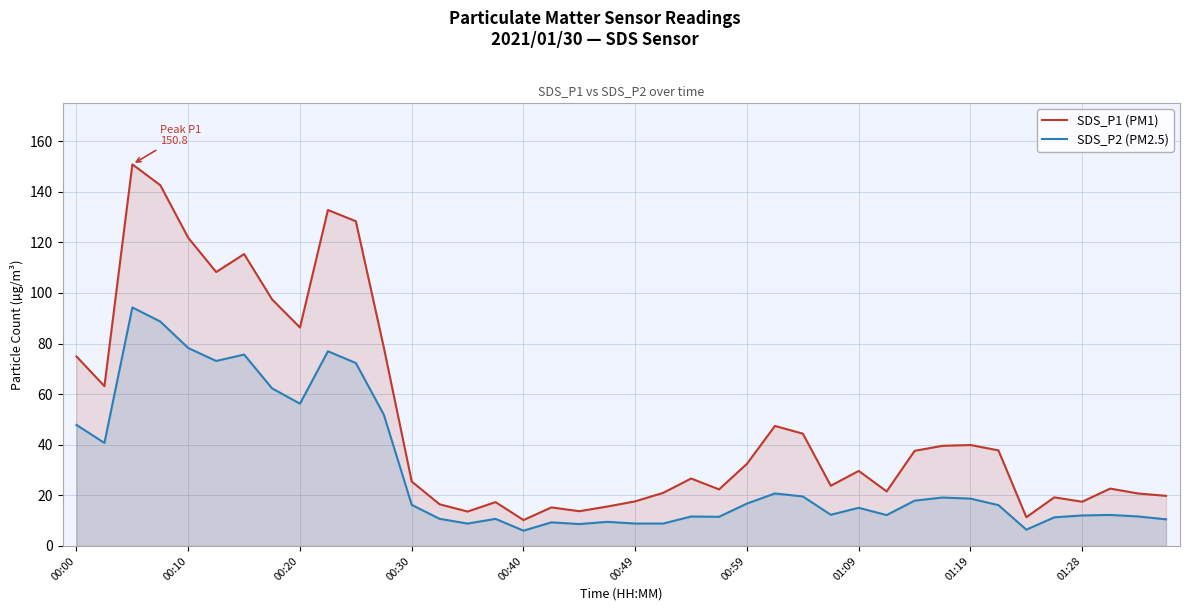

What is the highest value of the SDS_P1 (PM1) series?

150.8